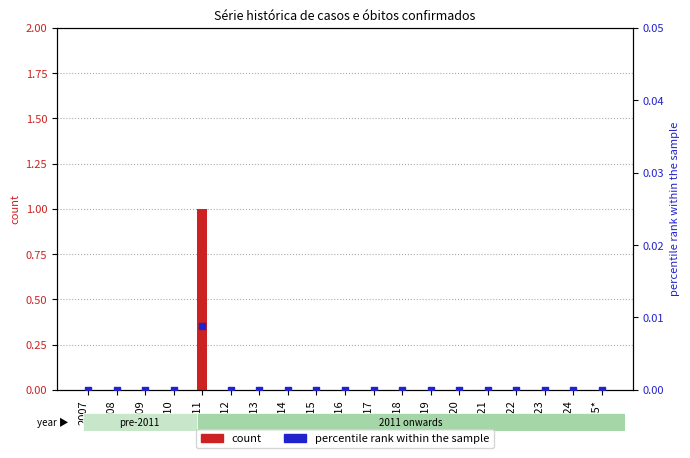

Which series reaches the maximum Y coordinate?

count